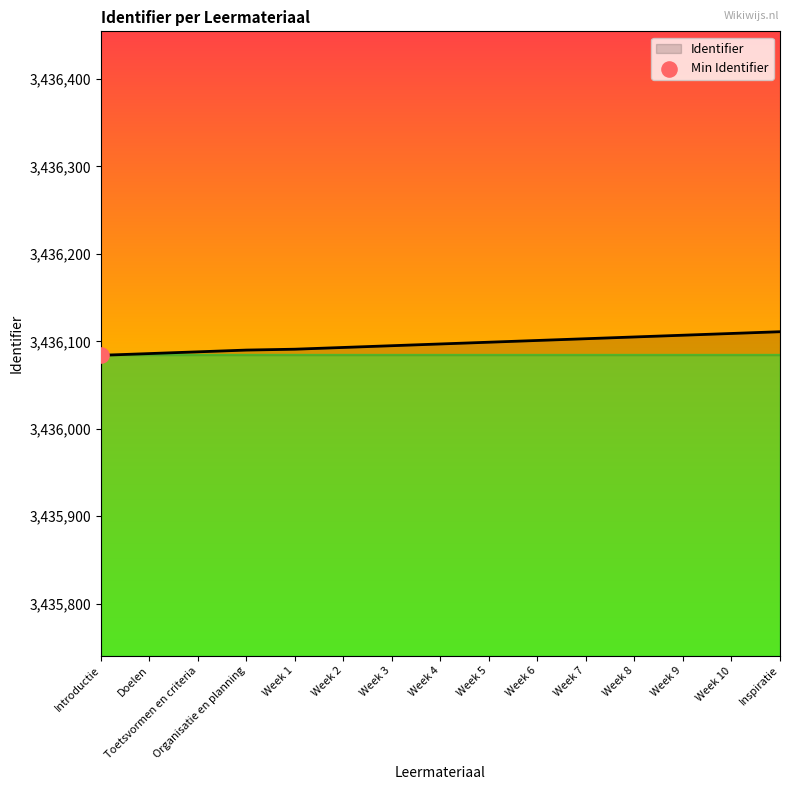

Between Week 9 and Organisatie en planning, which is larger?

Week 9